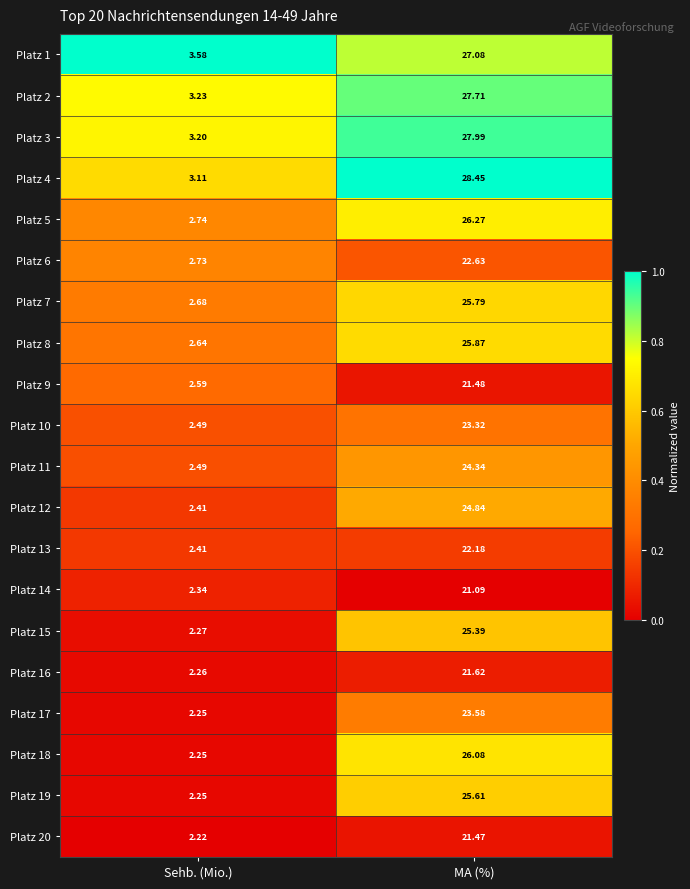

Which label corresponds to the largest value in the chart?

MA (%)